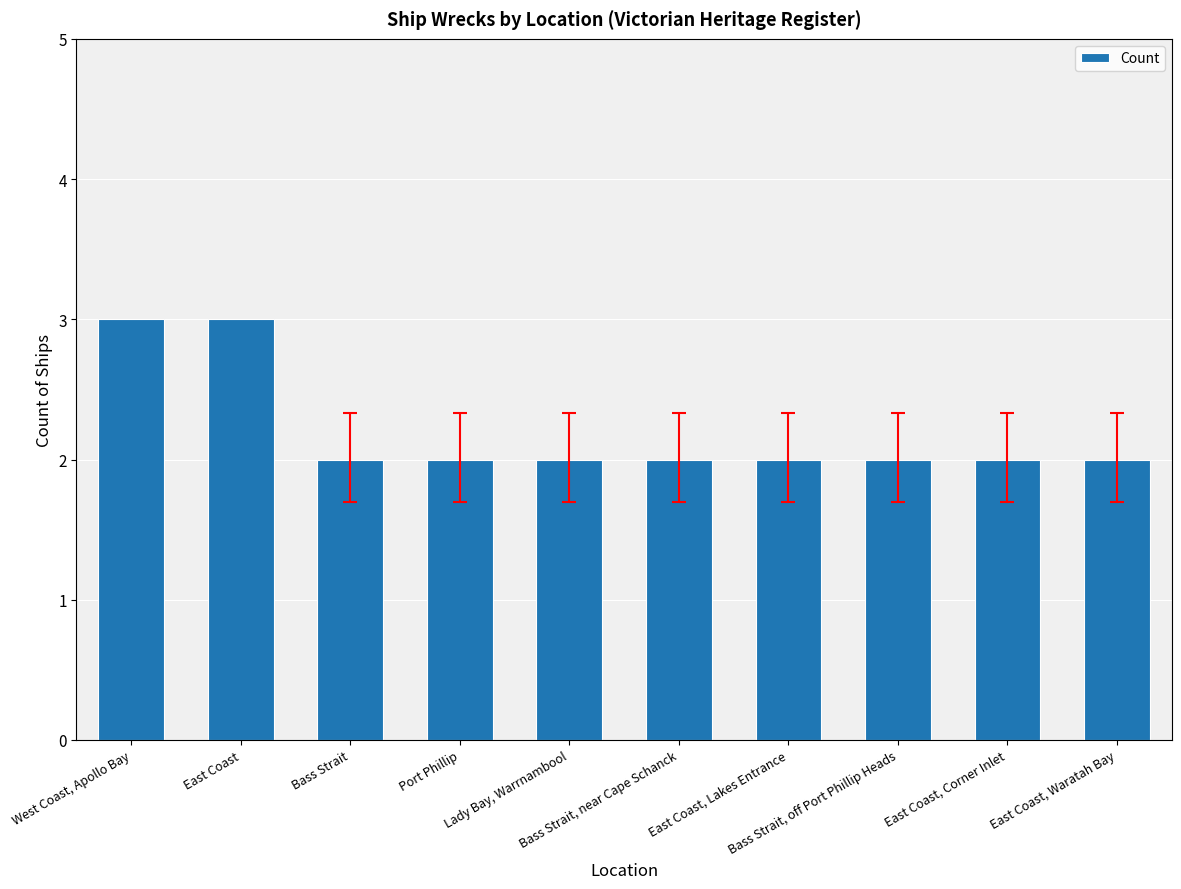

Are the bars horizontal?

No